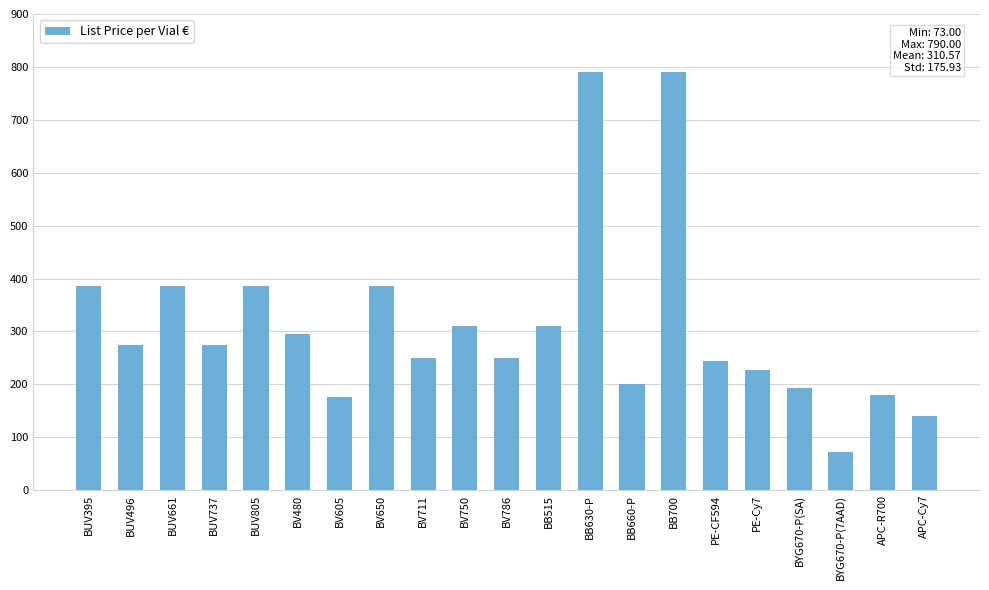

What is the ratio of the value at APC-R700 to the value at BV786?

0.7